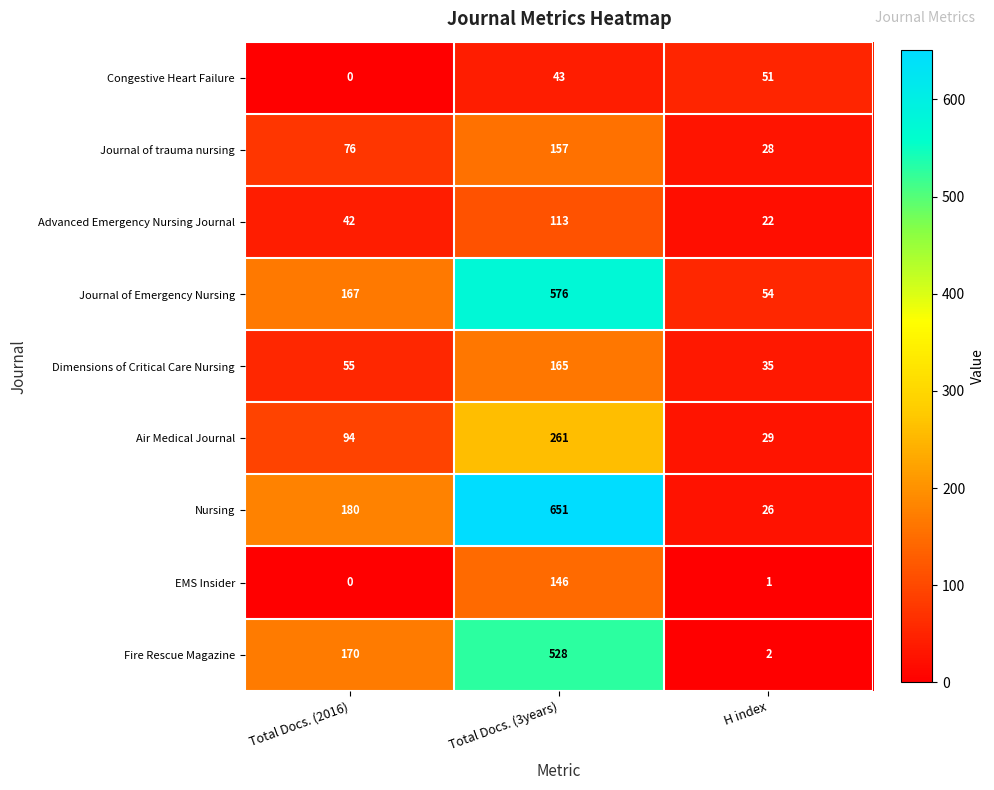

Which category has the lowest value in the Advanced Emergency Nursing Journal series?

H index